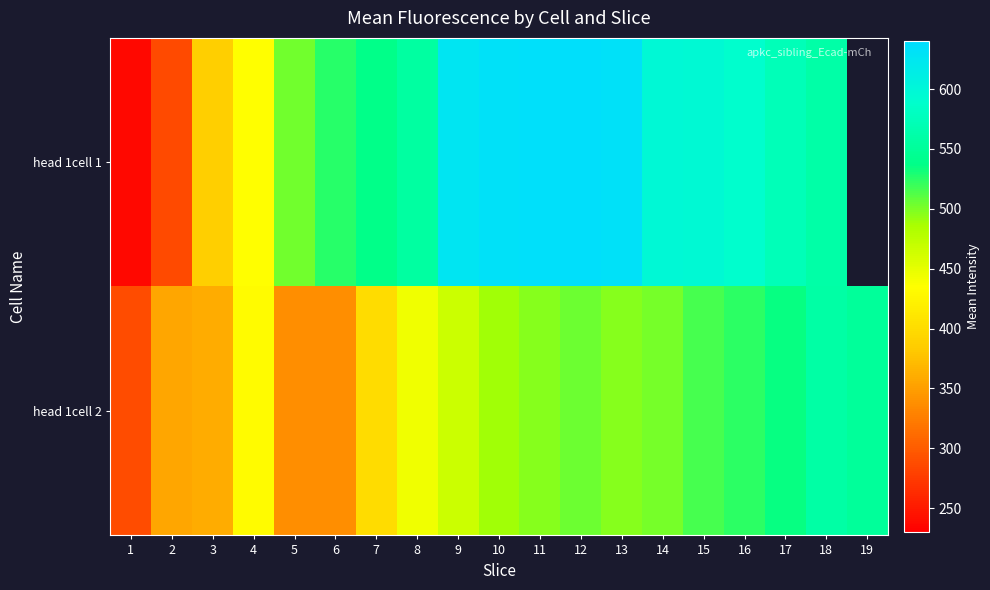

Is it true that head 1cell 1 equals 387.5 at 3?

True